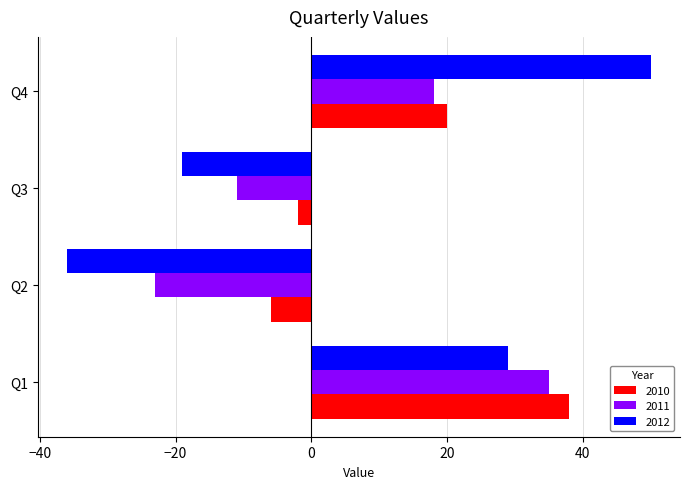

Between Q3 and Q4, which series saw the biggest shift?

2012